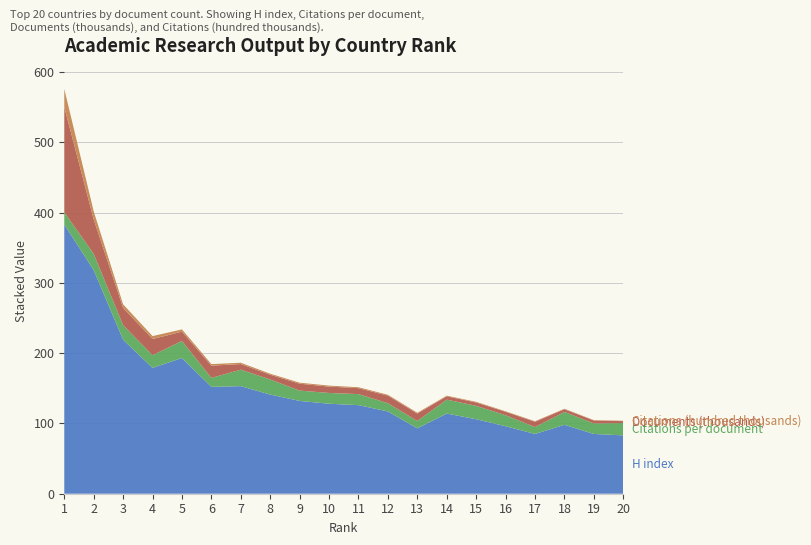

Reading left to right, extract all data points from this chart.

H index: 1=383.0	2=318.0	3=219.0	4=179.0	5=193.0	6=152.0	7=153.0	8=141.0	9=132.0	10=128.0	11=126.0	12=117.0	13=93.0	14=114.0	15=106.0	16=96.0	17=85.0	18=98.0	19=85.0	20=83.0
Citations per document: 1=17.2	2=23.2	3=20.7	4=17.9	5=24.4	6=12.7	7=23.4	8=21.5	9=14.7	10=15.3	11=15.7	12=11.8	13=10.4	14=19.8	15=19.1	16=15.7	17=9.8	18=18.4	19=15.0	20=17.5
Documents (thousands): 1=149.7	2=49.0	3=24.6	4=23.1	5=13.1	6=17.4	7=8.0	8=6.8	9=9.8	10=9.1	11=8.4	12=10.8	13=10.6	14=4.7	15=4.7	16=4.9	17=7.6	18=3.8	19=4.1	20=2.8
Citations (hundred thousands): 1=25.8	2=11.4	3=5.1	4=4.1	5=3.2	6=2.2	7=1.9	8=1.5	9=1.4	10=1.4	11=1.3	12=1.3	13=1.1	14=0.9	15=0.9	16=0.8	17=0.7	18=0.7	19=0.6	20=0.5